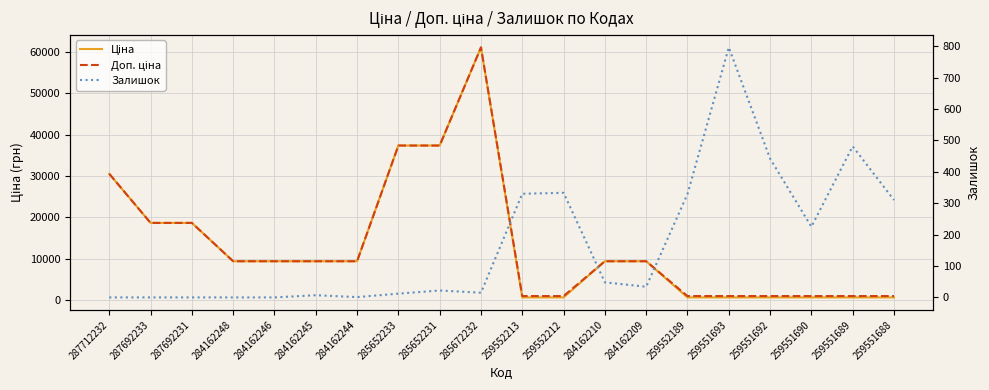

At how many categories does at least one series exceed 48277?

1